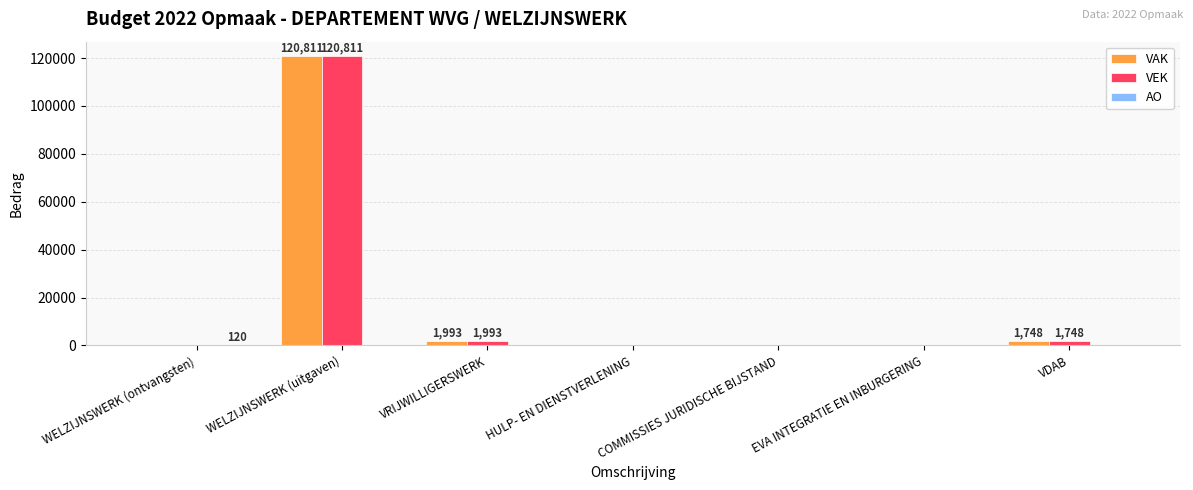

How many data points does each series have?

7